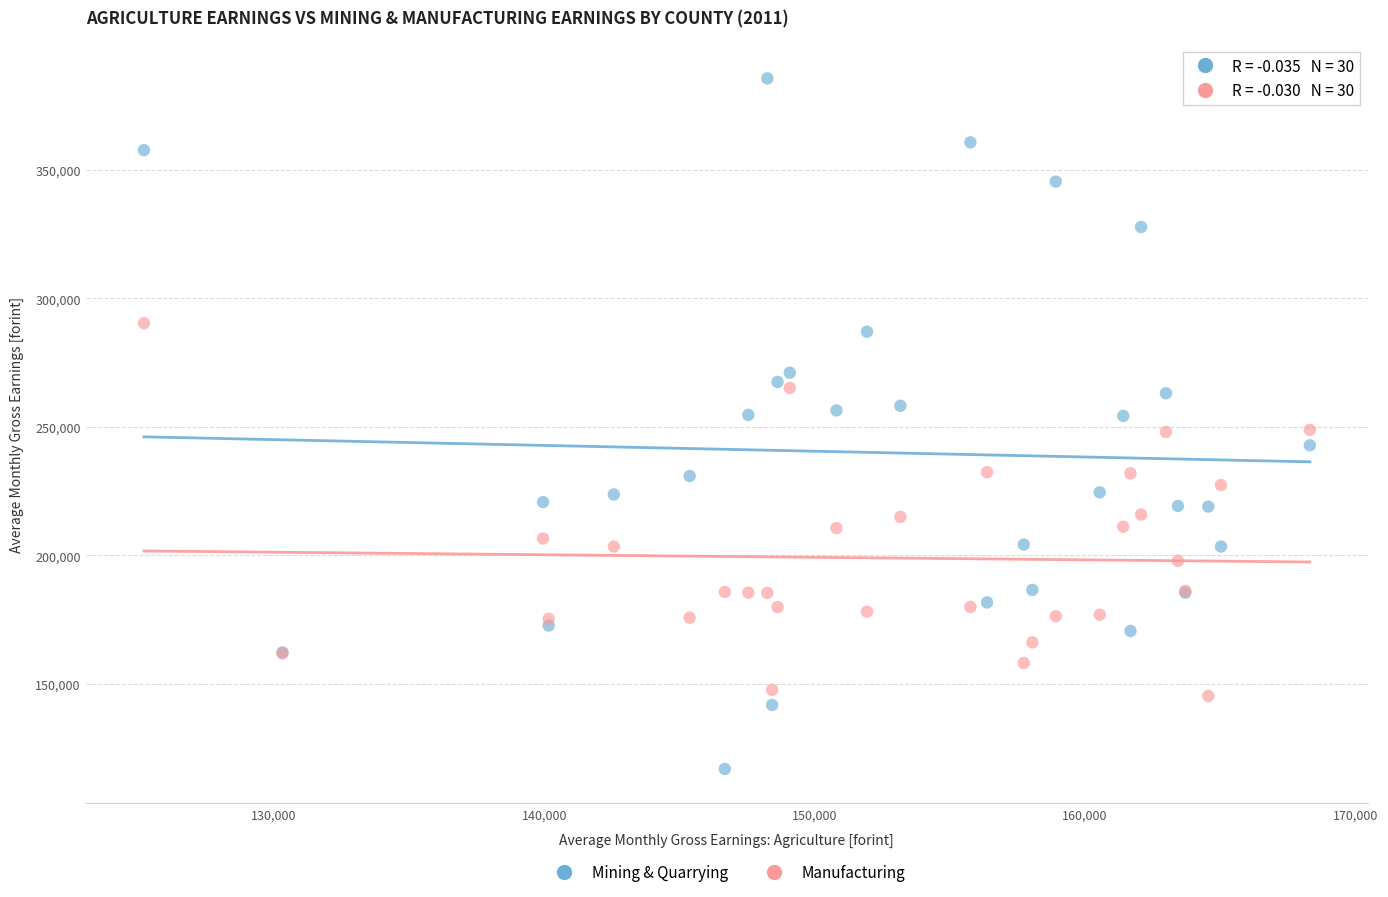

Which series has the largest Y range (max minus min)?

Mining & Quarrying